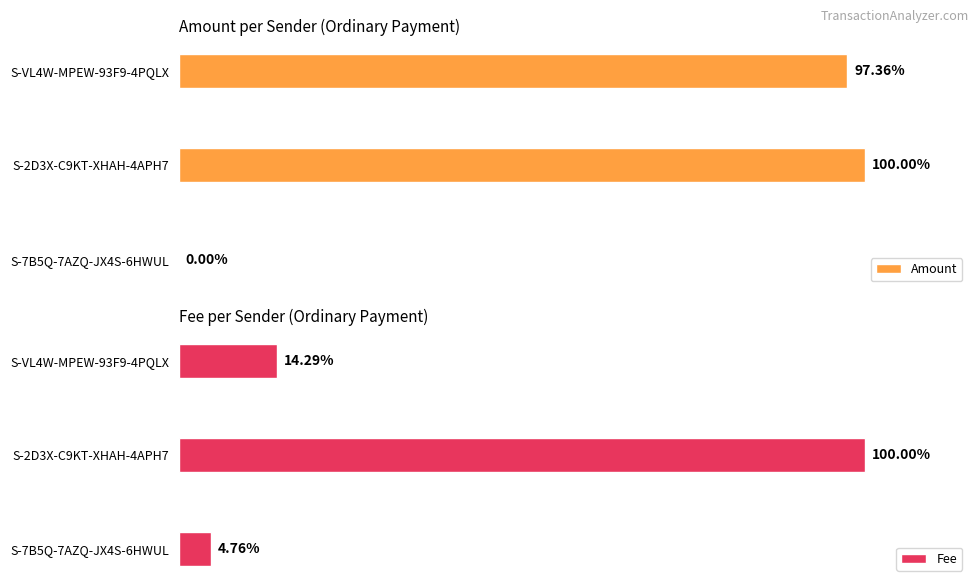

Which series has the largest range (max minus min)?

Amount